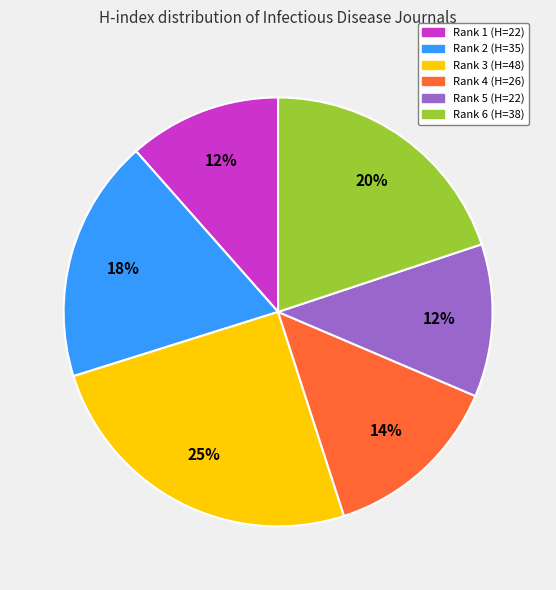

To the nearest percent, what is the difference between the Rank 1 (H=22) and Rank 6 (H=38) slice percentages?

8%